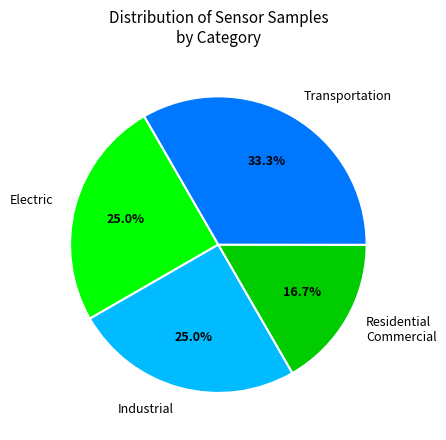

Is there a majority slice in this chart?

No